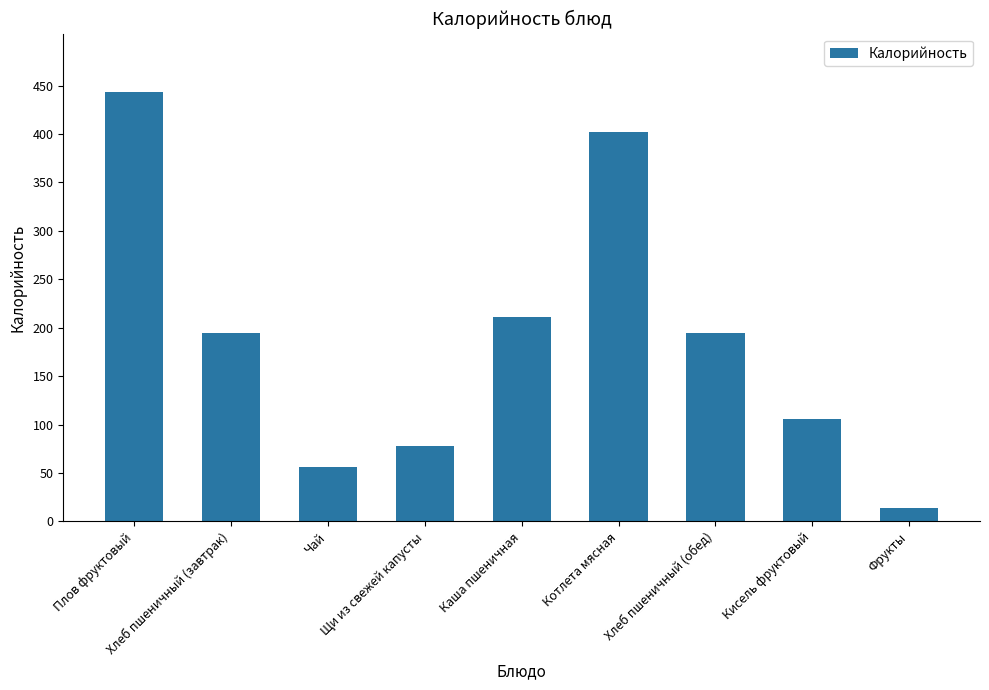

What is the label of the 1st bar from the right?

Фрукты